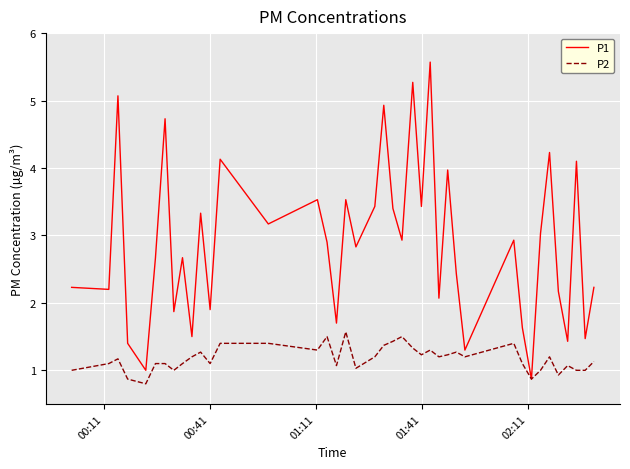

What is the minimum value shown in the chart?

0.8